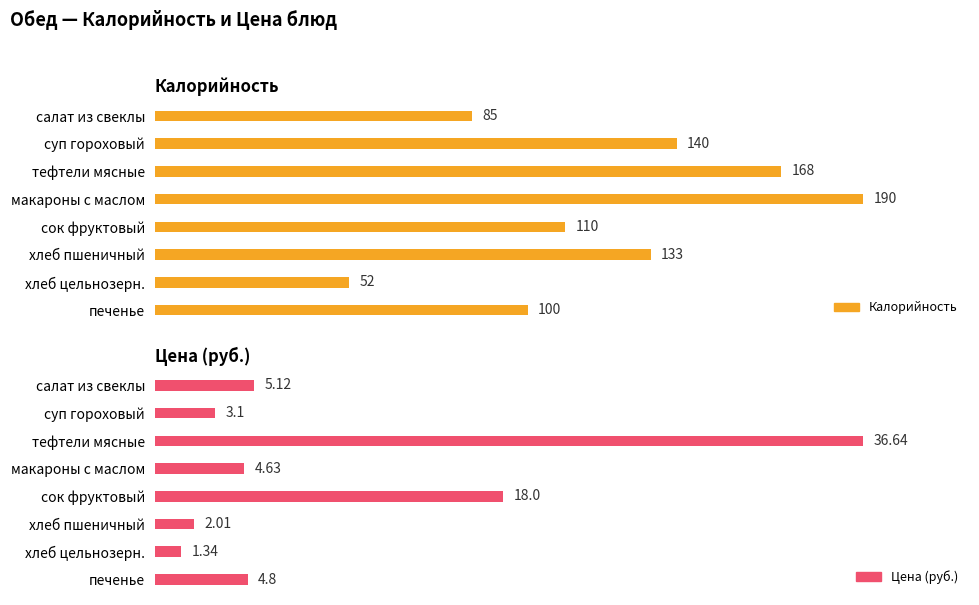

Which series has the largest total across all categories?

Калорийность